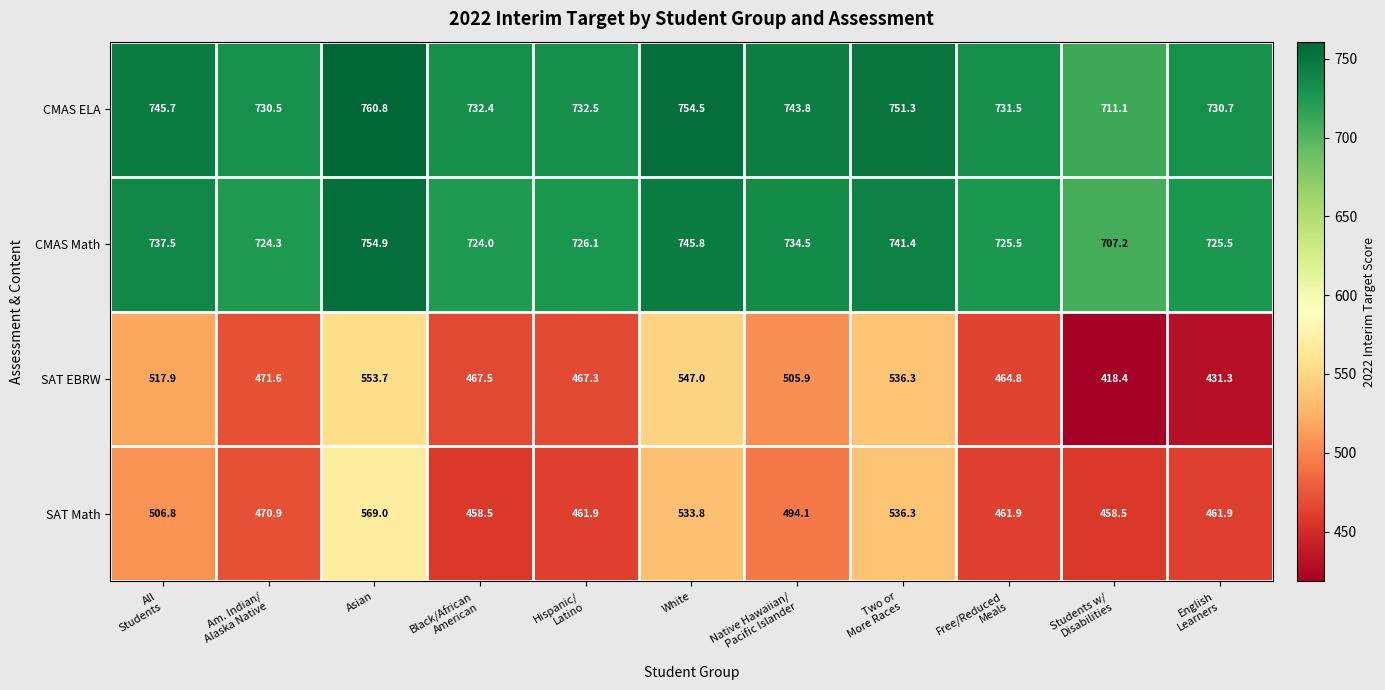

At Asian, list the series in order from largest to smallest.

CMAS ELA, CMAS Math, SAT Math, SAT EBRW